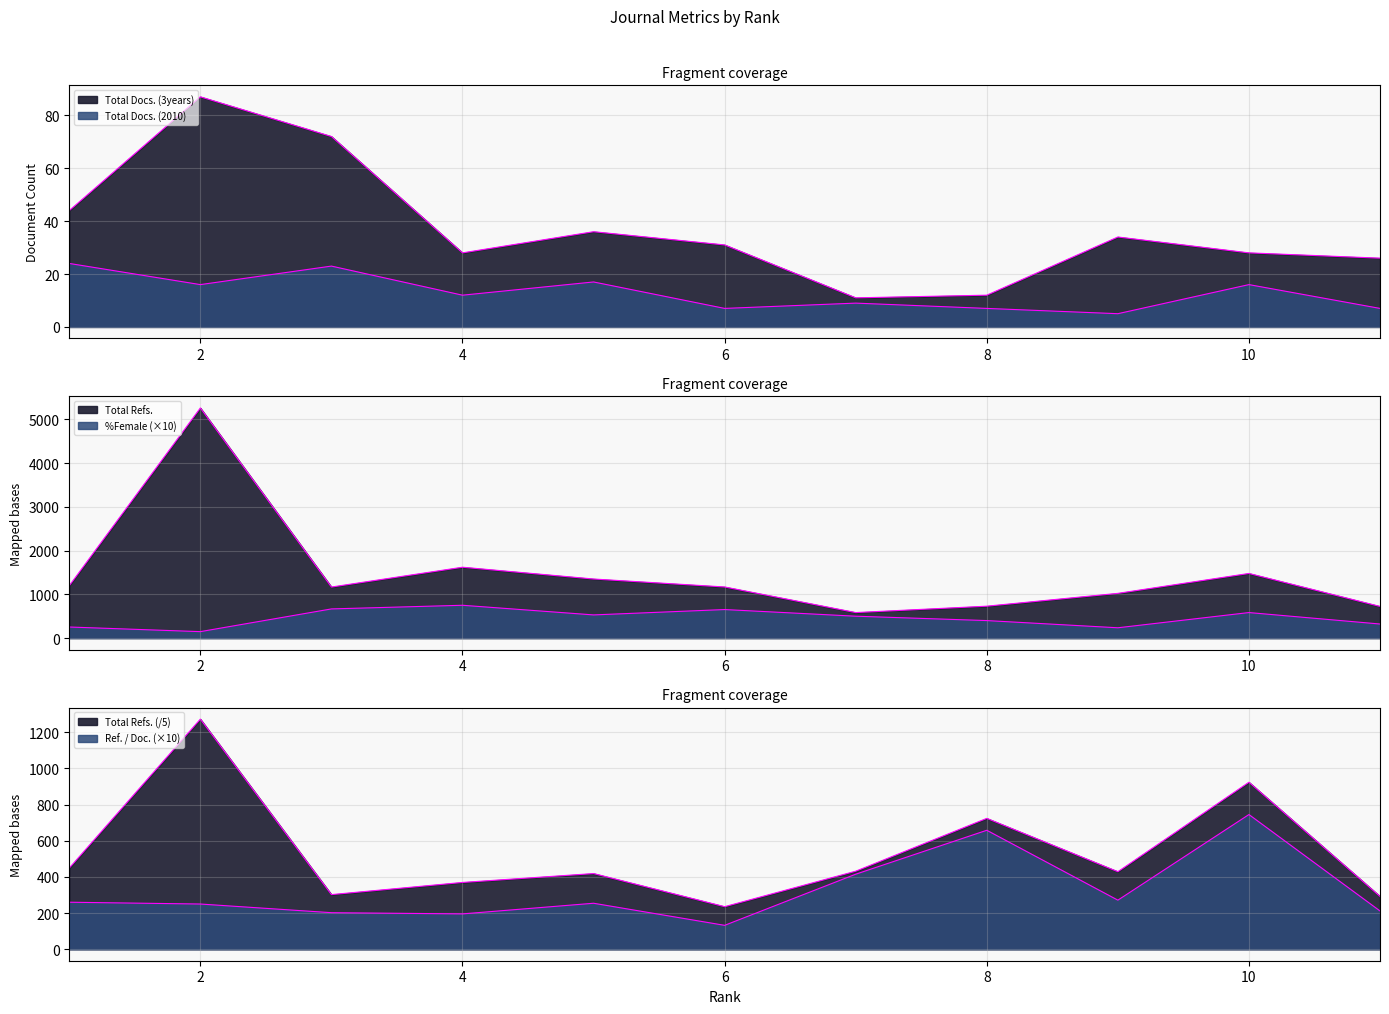

True or false: Total Docs. (2010) has more than 2 points higher than both neighbors.

True